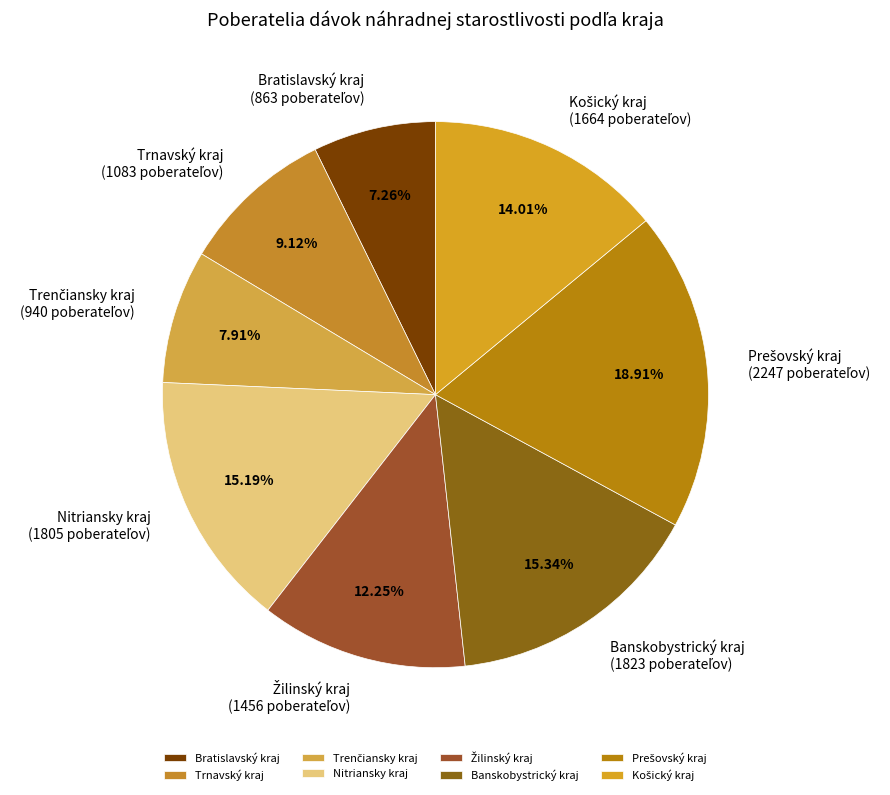

How much of the chart is everything except Nitriansky kraj?

84.8%